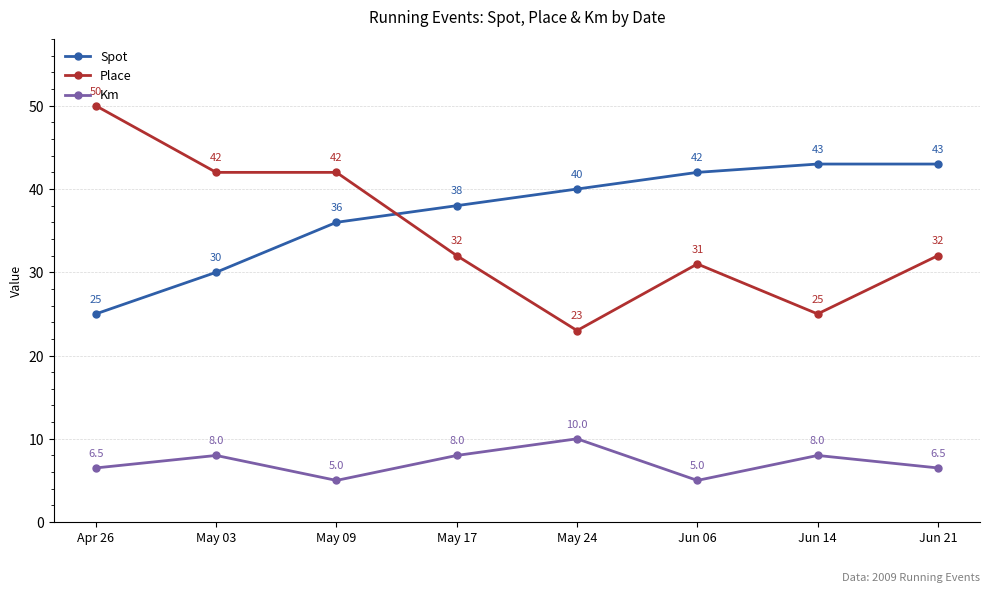

What is the average value of the Km series?

7.1